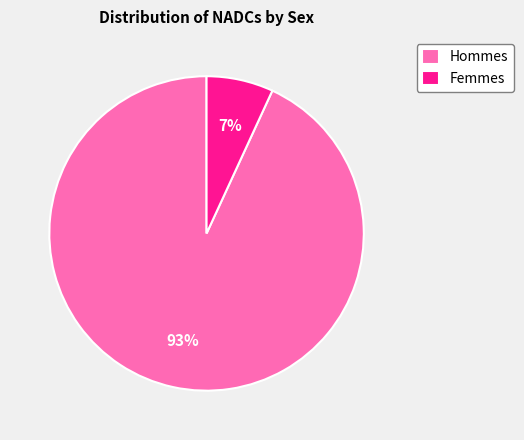

Rank the categories by value from lowest to highest.

Femmes, Hommes